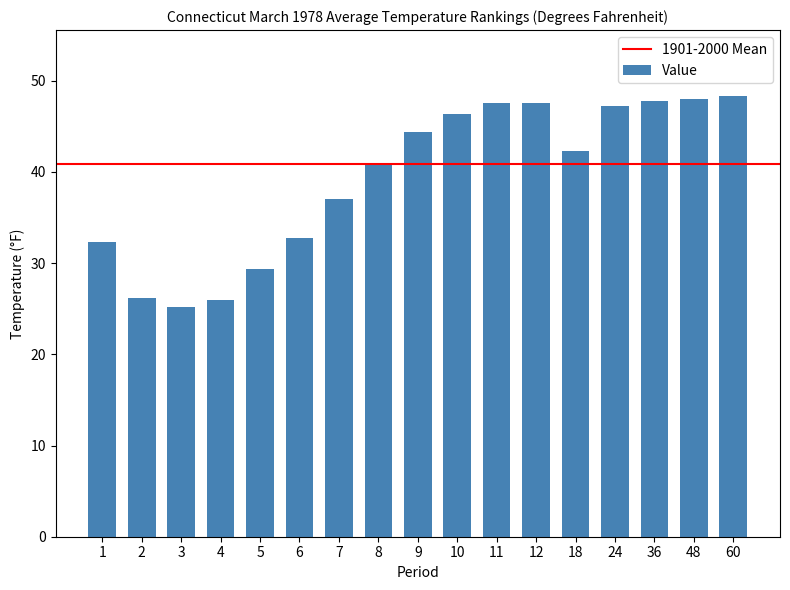

What is the ratio of the value at 5 to the value at 48?

0.6